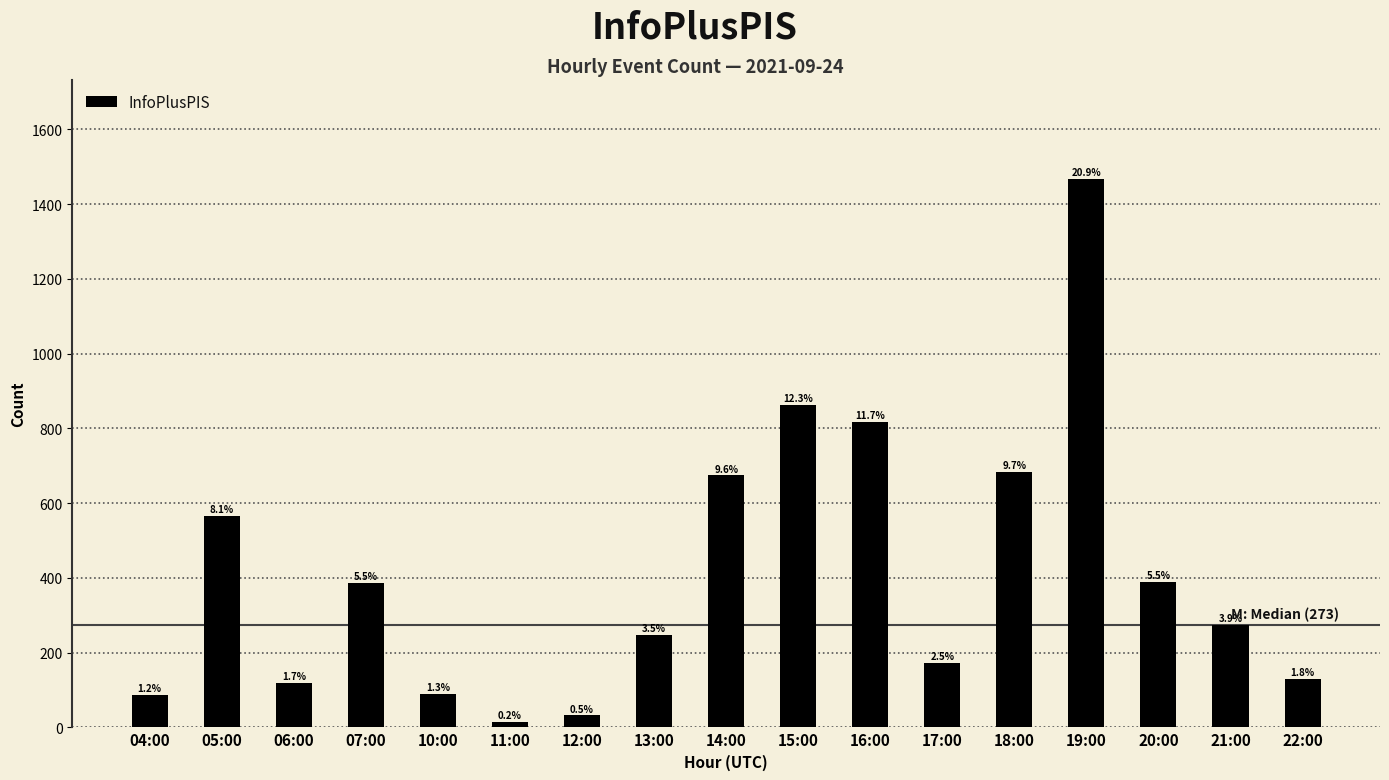

What position from the left is 20:00?

15